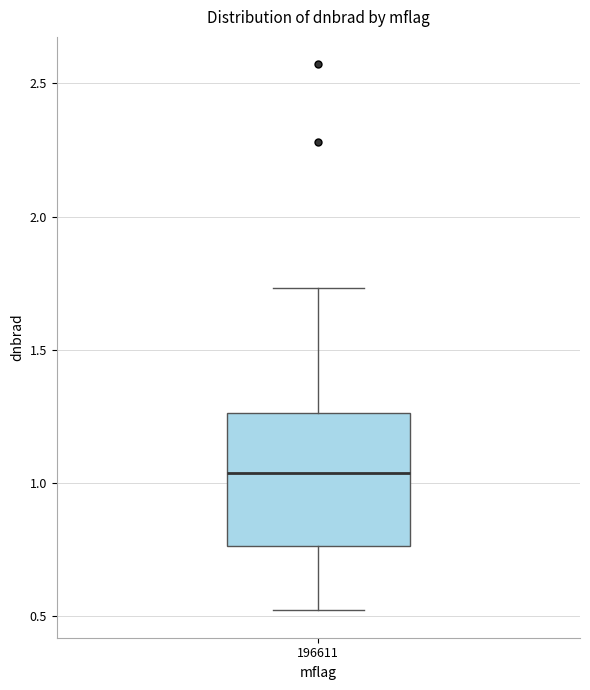

Where does the upper whisker of the box at x = 196611 end on the y-axis? The values are not printed on the chart, so give them approximately, as read against the axis.

1.75